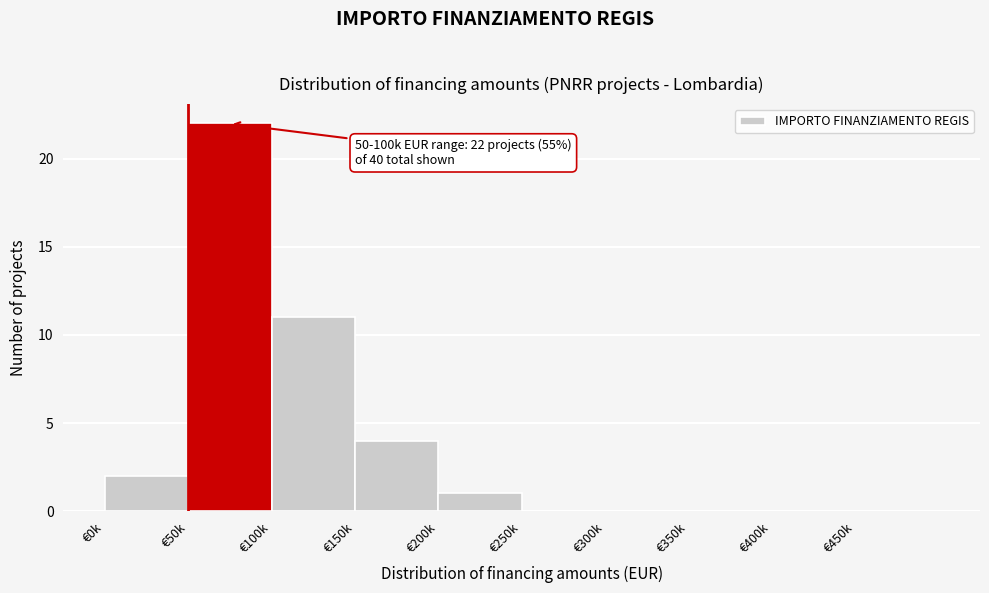

Reading right to left, list all the values displayed in this chart.

€450k=0	€400k=0	€350k=0	€300k=0	€250k=0	€200k=1	€150k=4	€100k=11	€50k=22	€0k=2